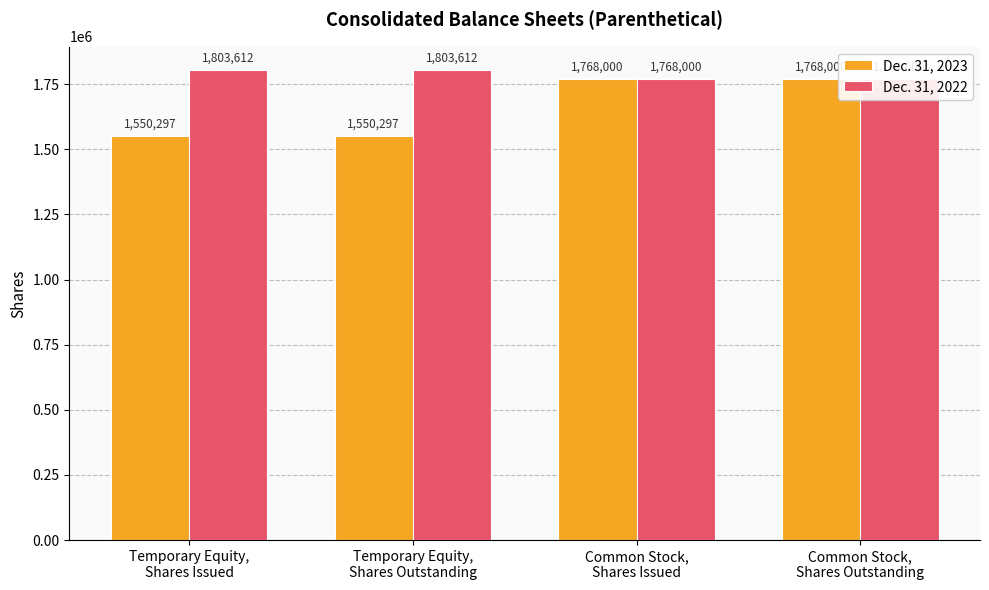

What position from the right is Common Stock,
Shares Issued?

2